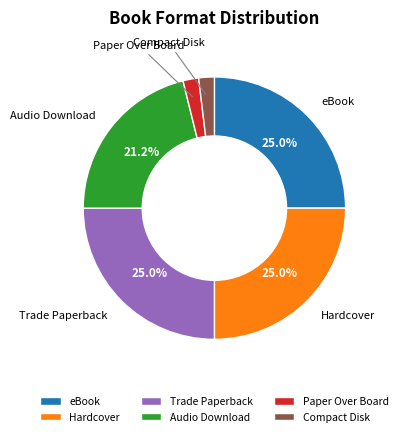

What is the ratio of the value at Compact Disk to the value at Hardcover?

0.1